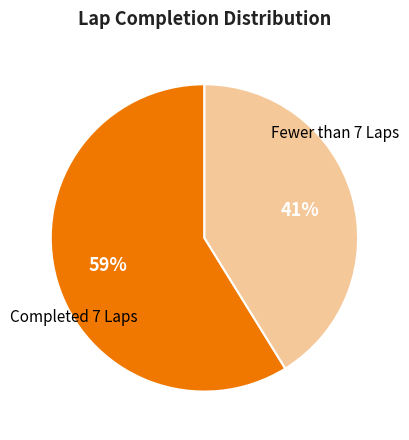

Is there a majority slice in this chart?

Yes